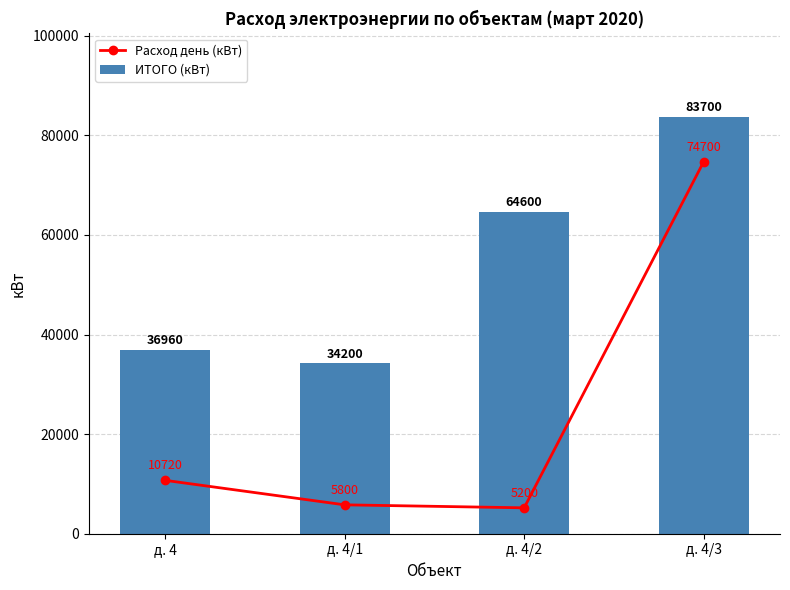

What is the label of the 2nd bar from the left?

д. 4/1